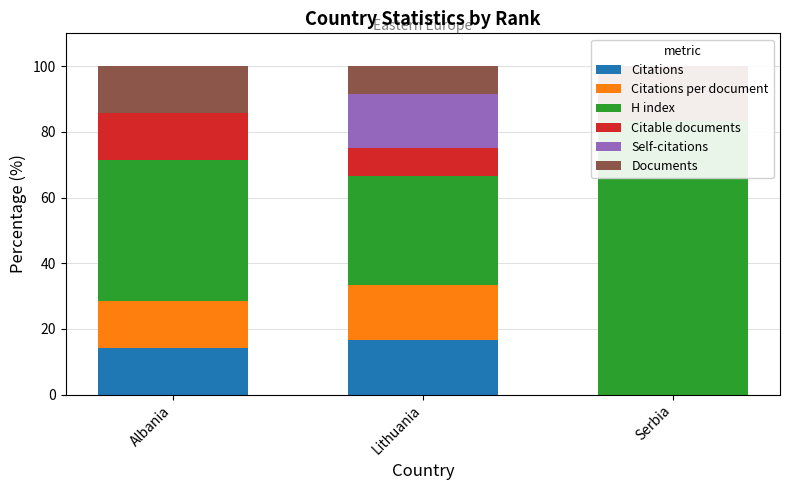

At which category is the sum across all series the highest?

Serbia